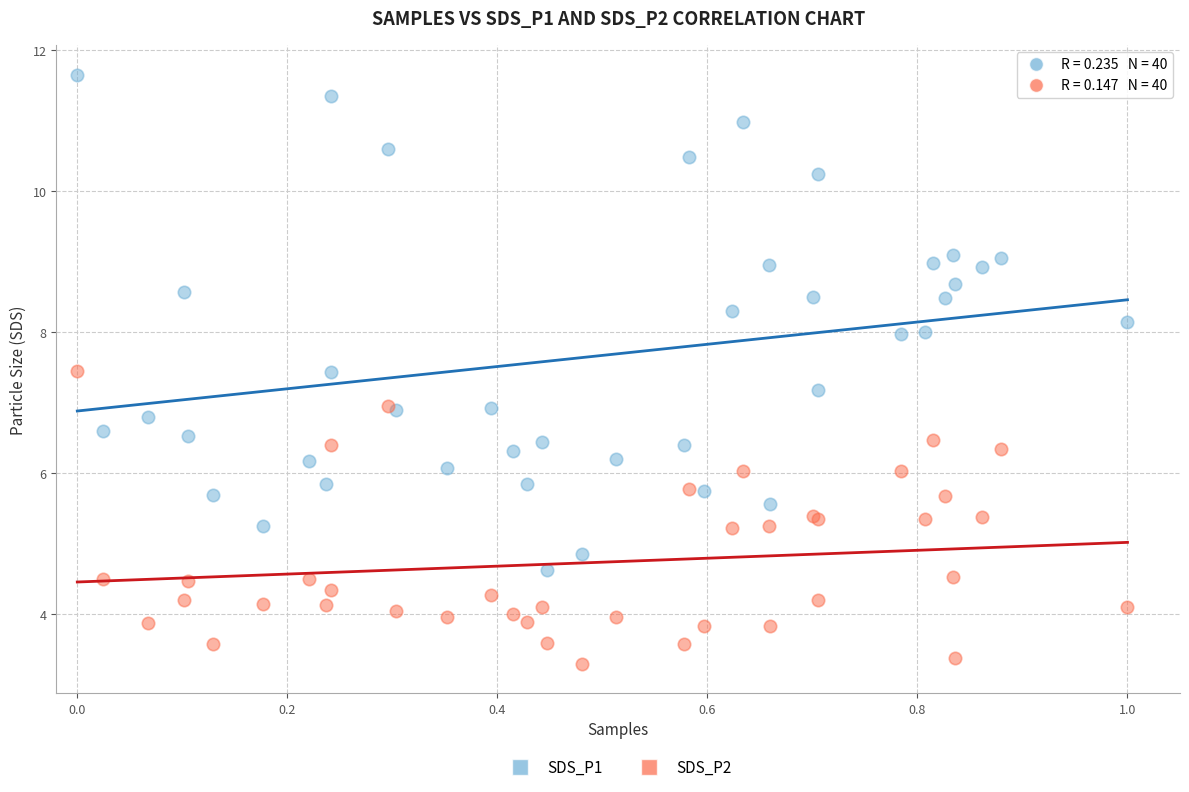

Which series contains the lowest Y value?

SDS_P2